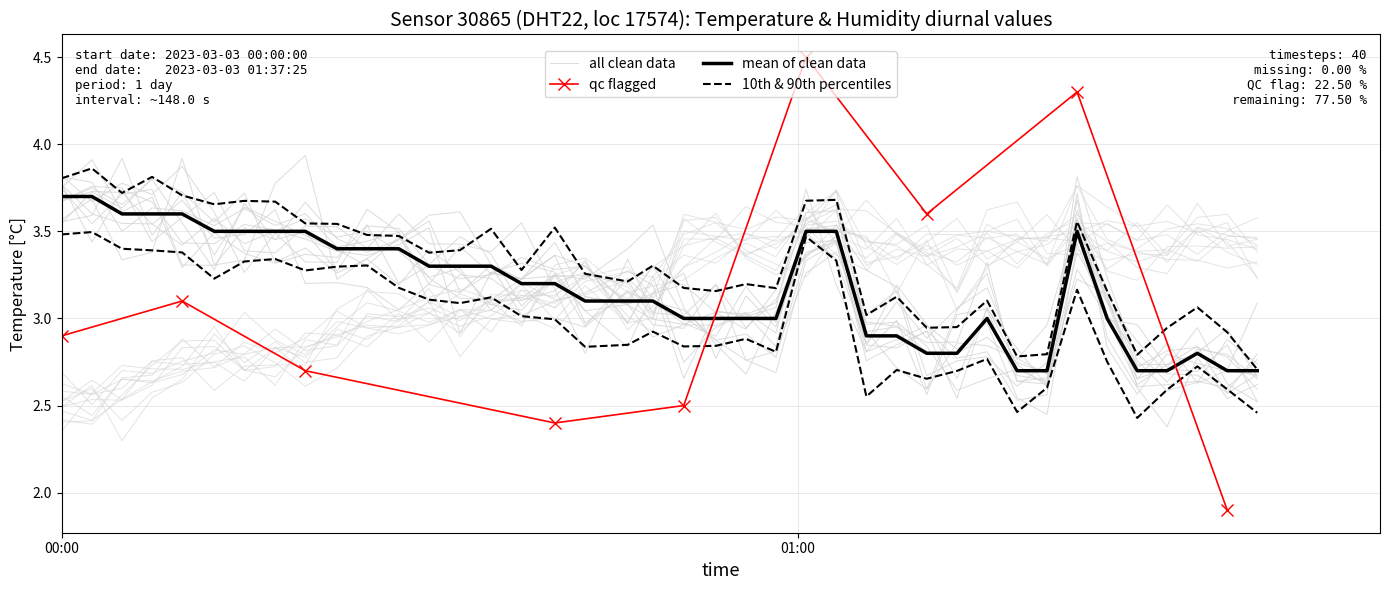

What is the average value?

3.2